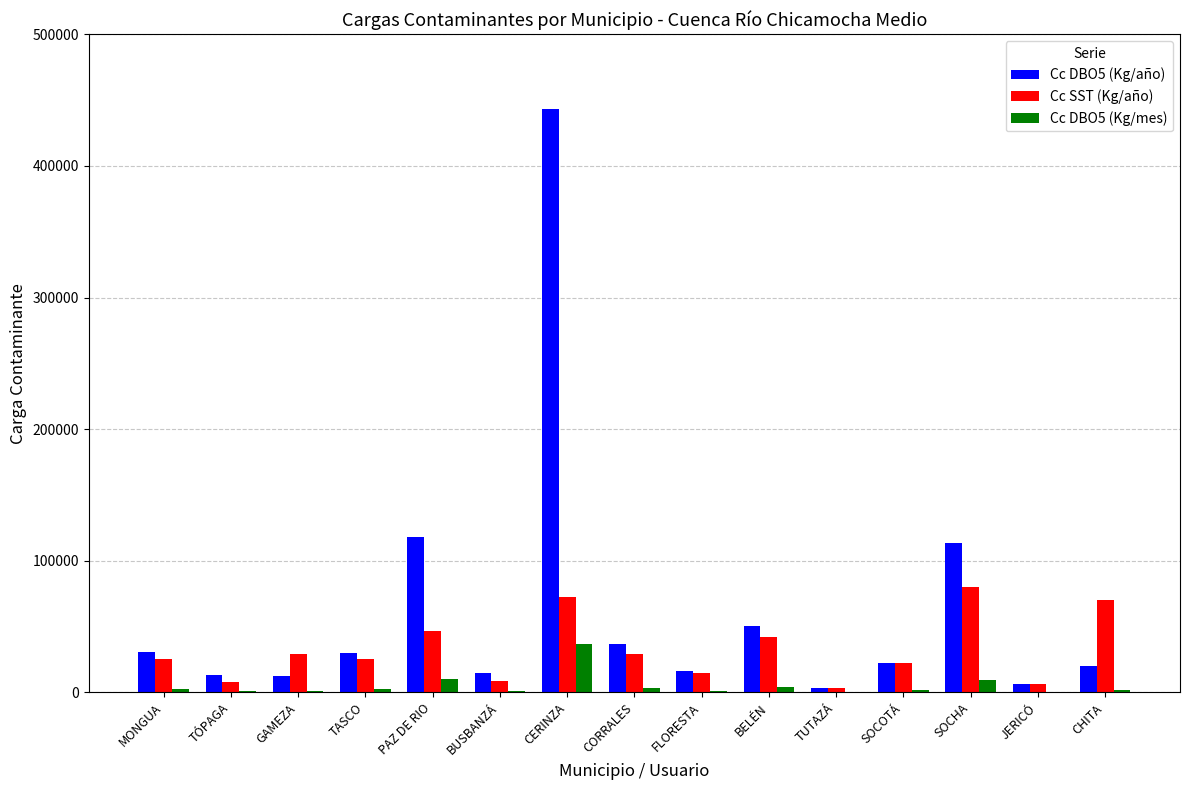

The value of Cc SST (Kg/año) at SOCHA is 27450.7. True or false?

False